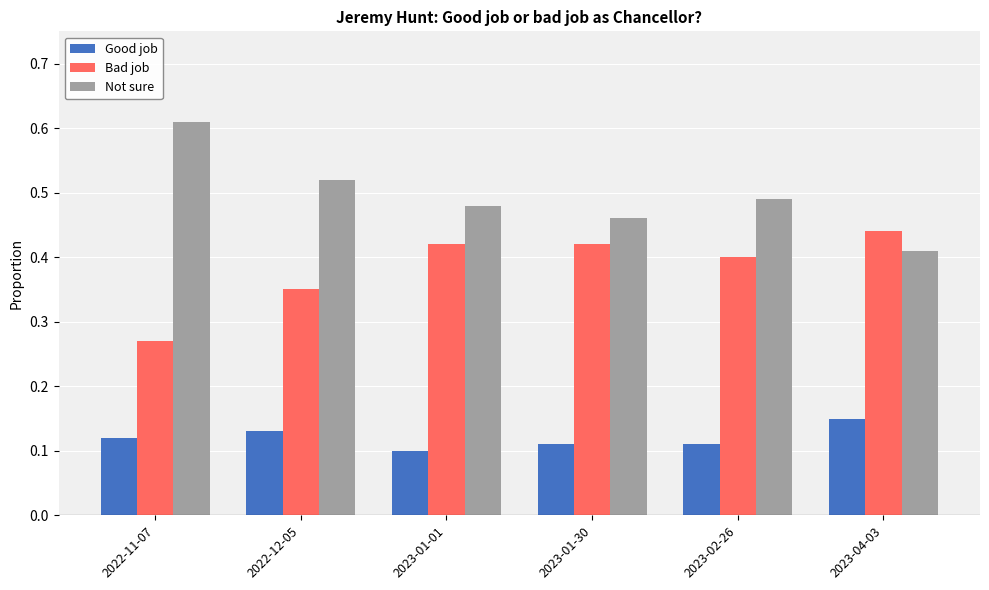

At how many categories does at least one series exceed 0?

6